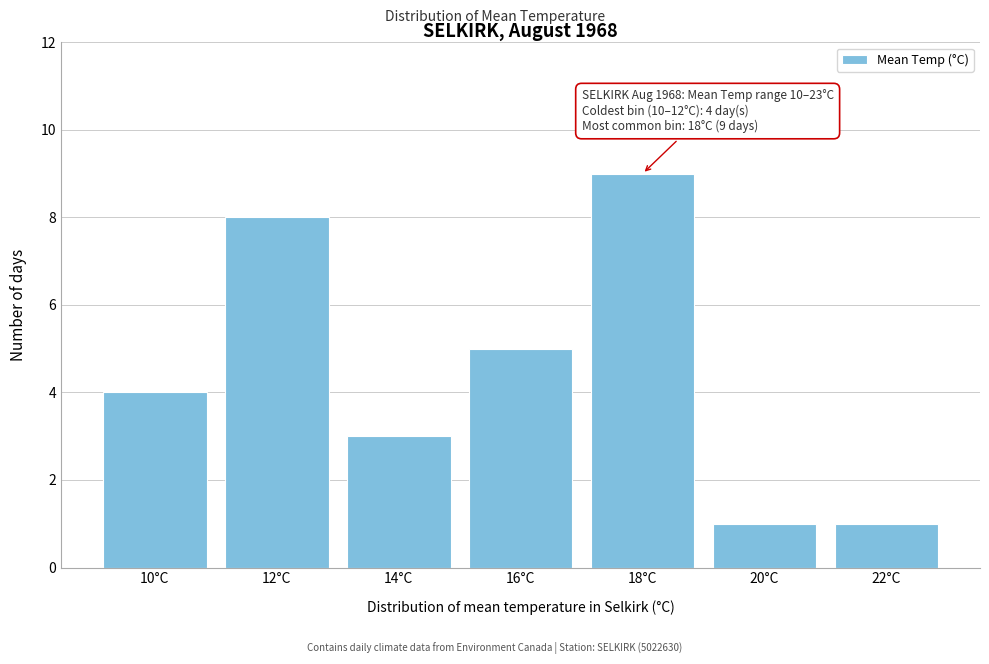

Reading left to right, extract all data points from this chart.

4	8	3	5	9	1	1